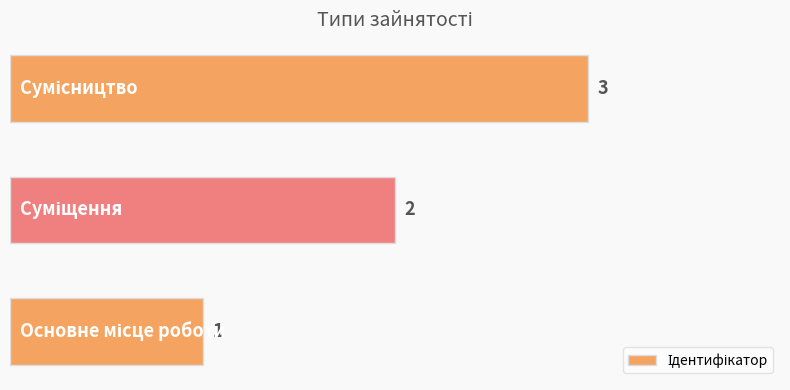

Are the bars grouped side by side (vs. stacked)?

No